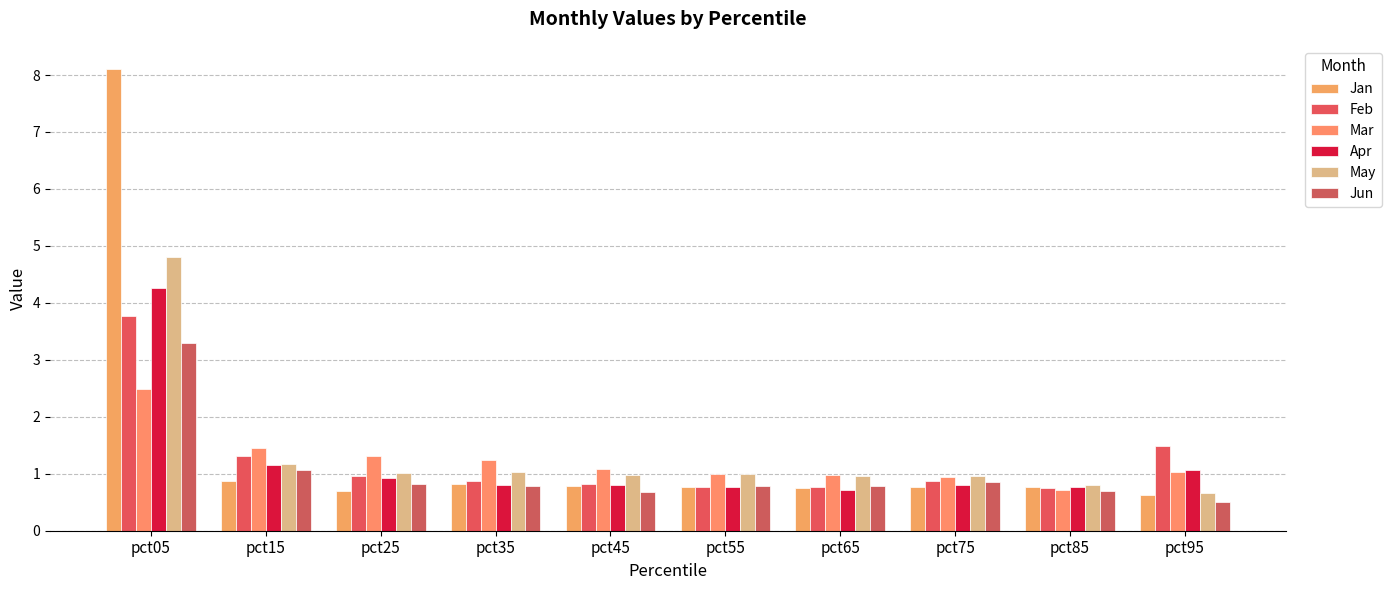

The value of Mar at pct35 is 1.2. True or false?

True